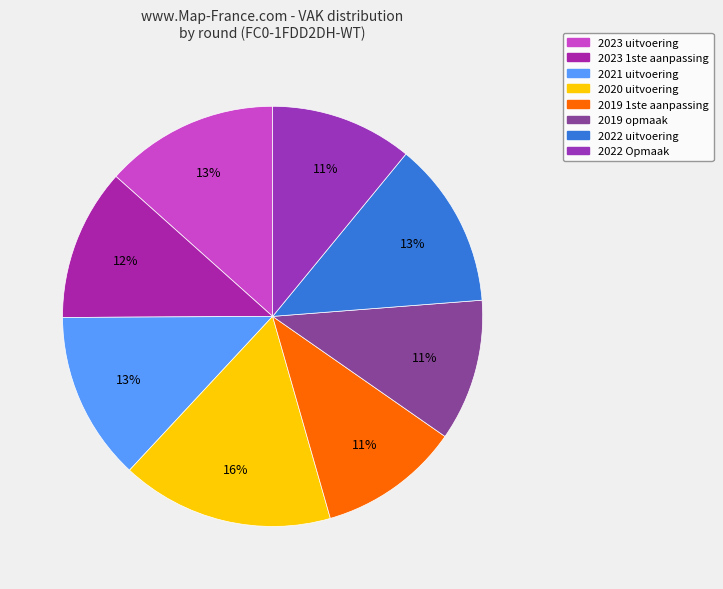

How much of the chart is everything except 2022 uitvoering?

87.2%